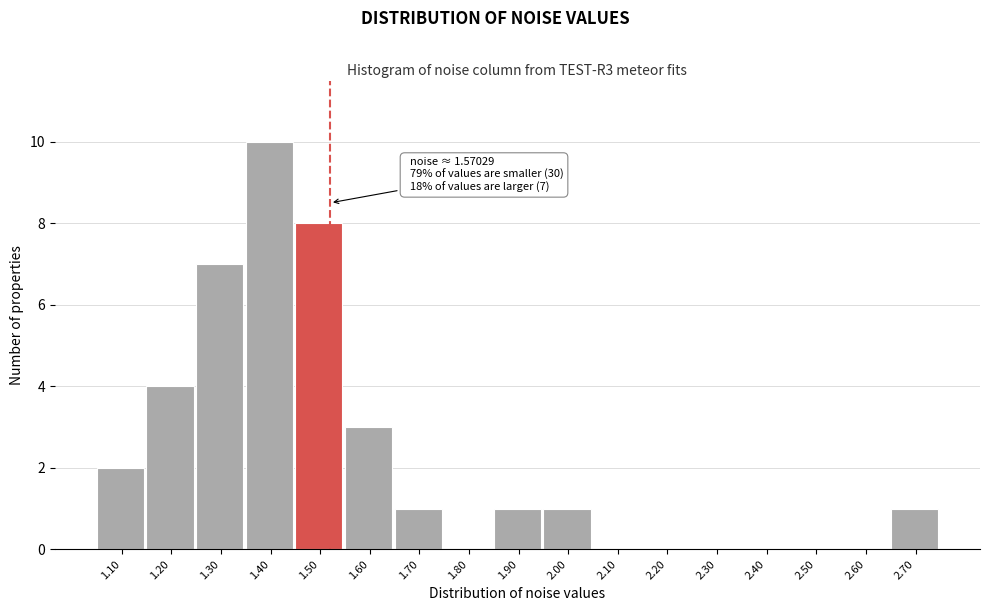

What is the sum of the values at 2.50 and 1.20?

4